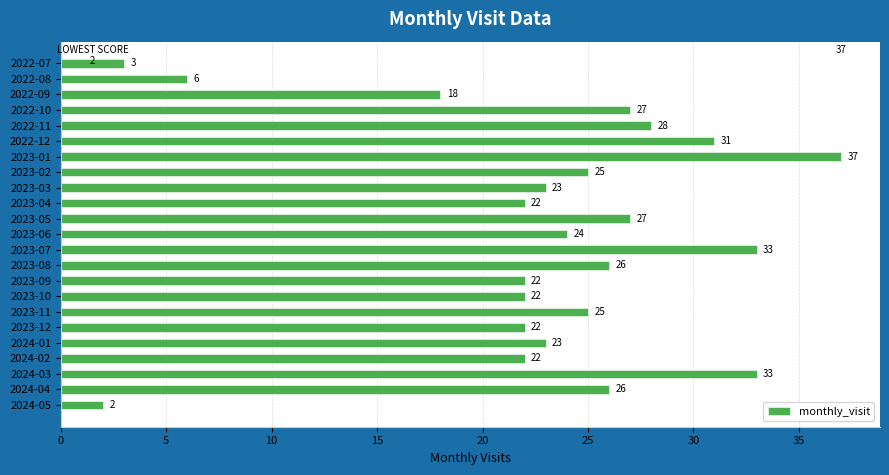

Are the bars grouped side by side (vs. stacked)?

No